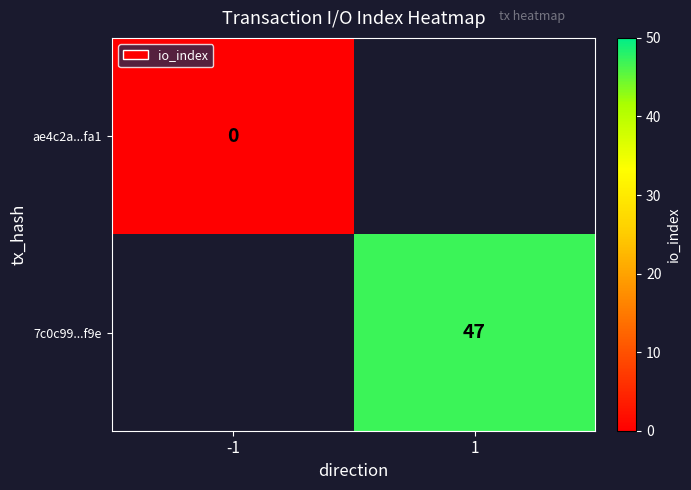

At how many categories does at least one series exceed 8?

1